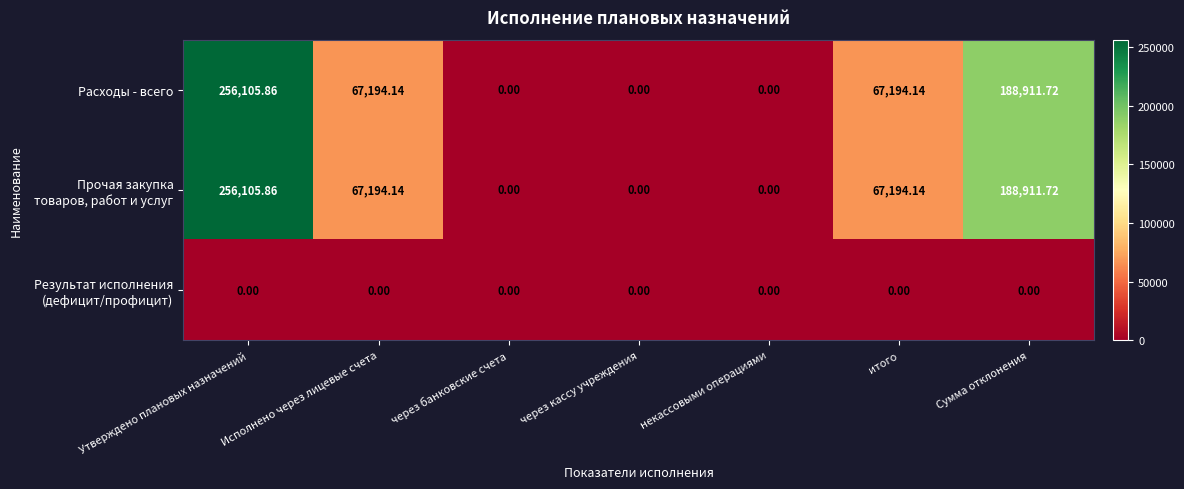

At which category does the chart reach its peak across all series?

Утверждено плановых назначений